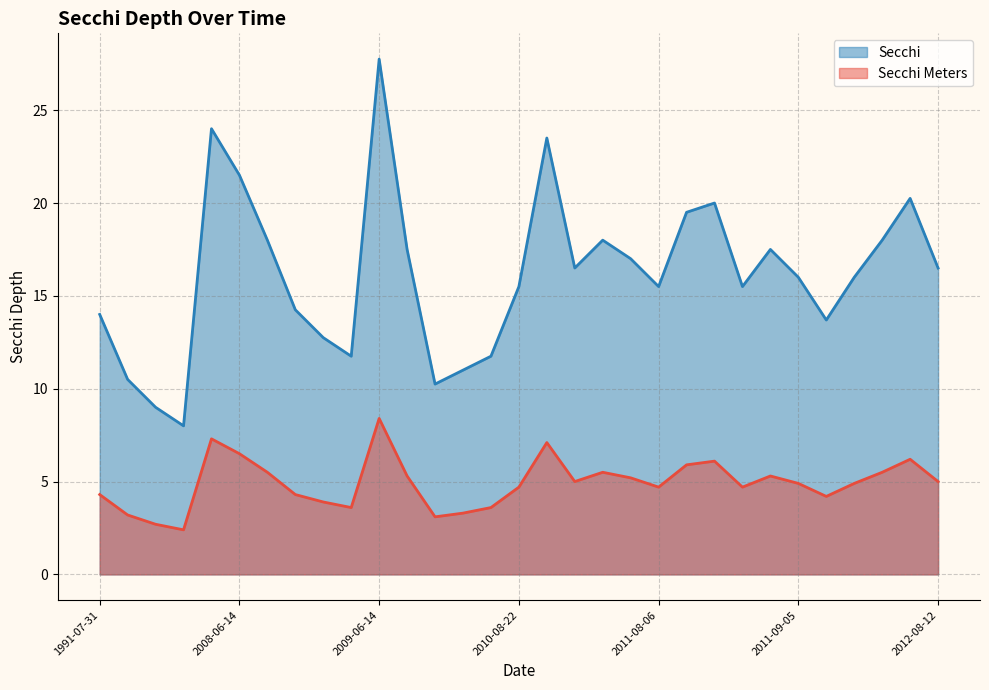

How many lines are shown in the chart?

2